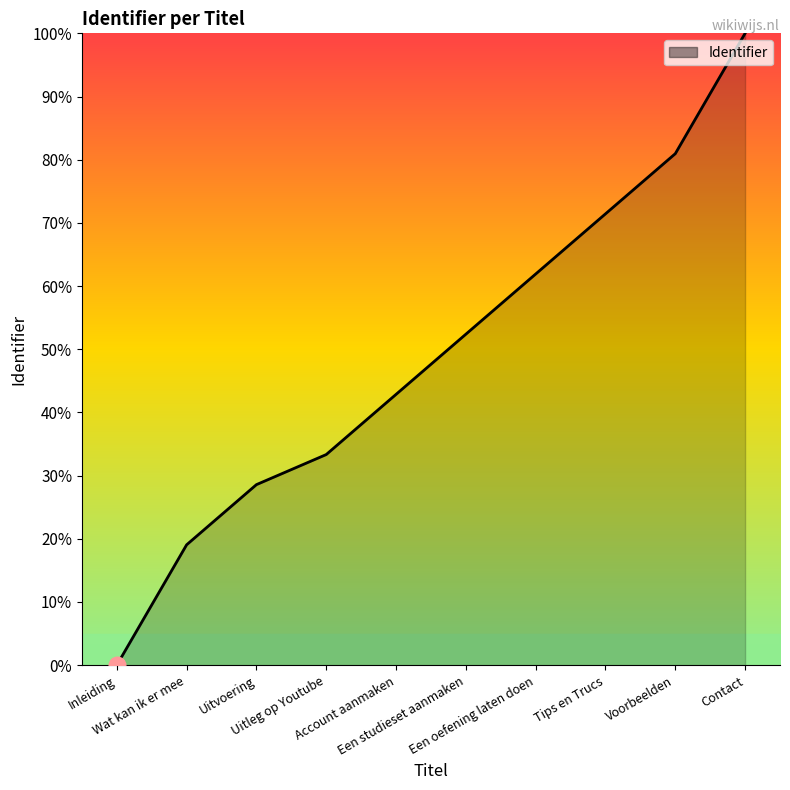

True or false: the data shows 0.0 at Inleiding.

True